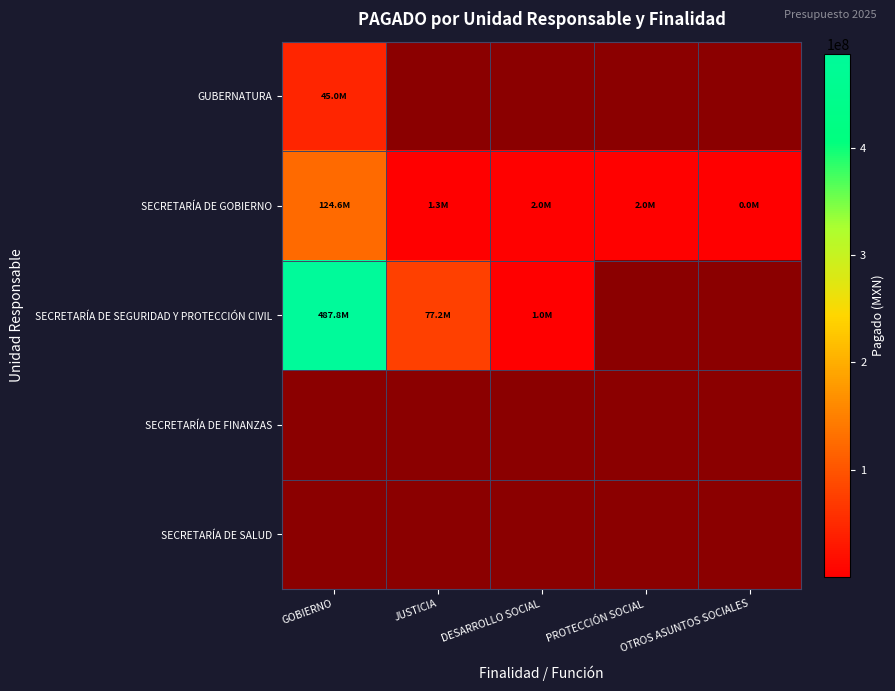

What is the difference between the maximum and minimum values in the SECRETARÍA DE GOBIERNO series?

124589574.6